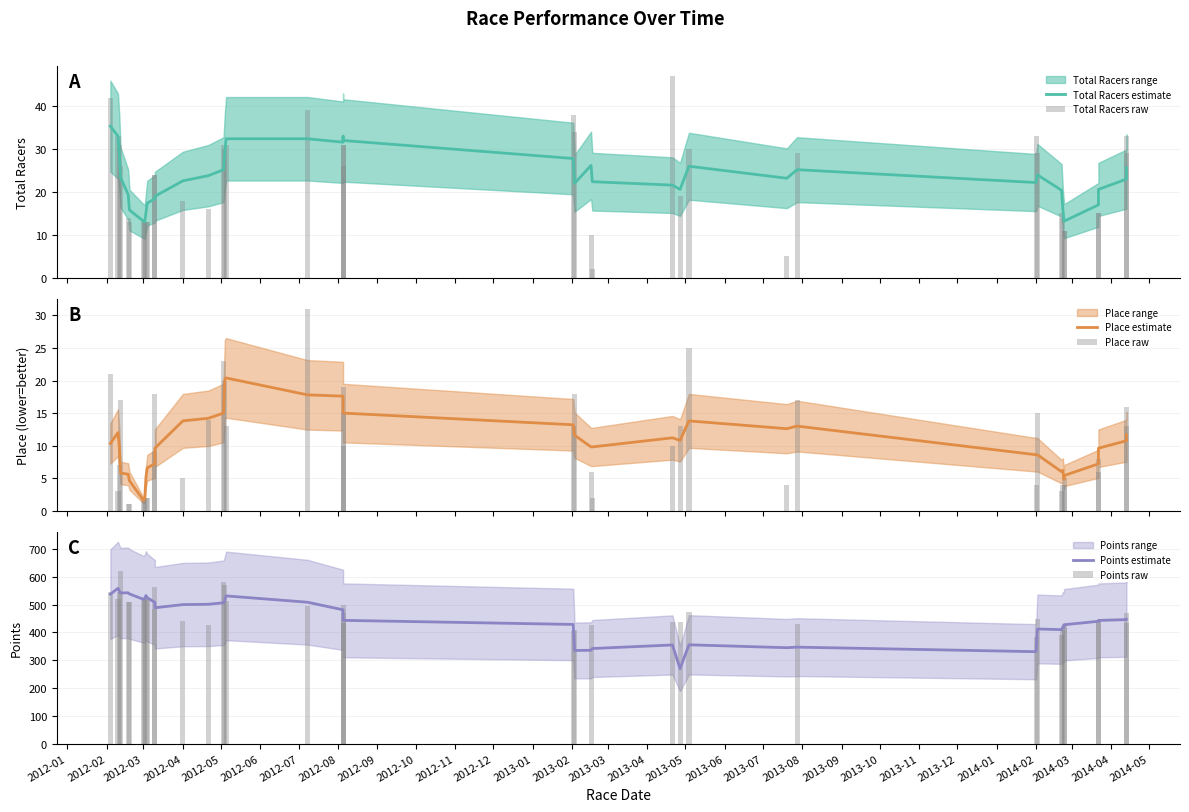

Does the chart contain any negative values?

No